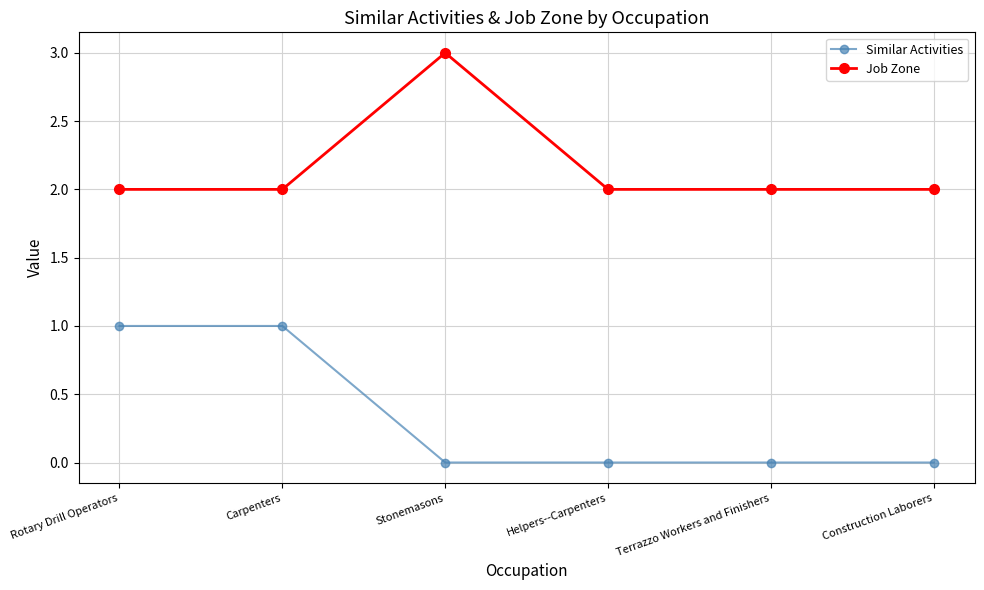

What are all the series names shown in the legend?

Similar Activities, Job Zone